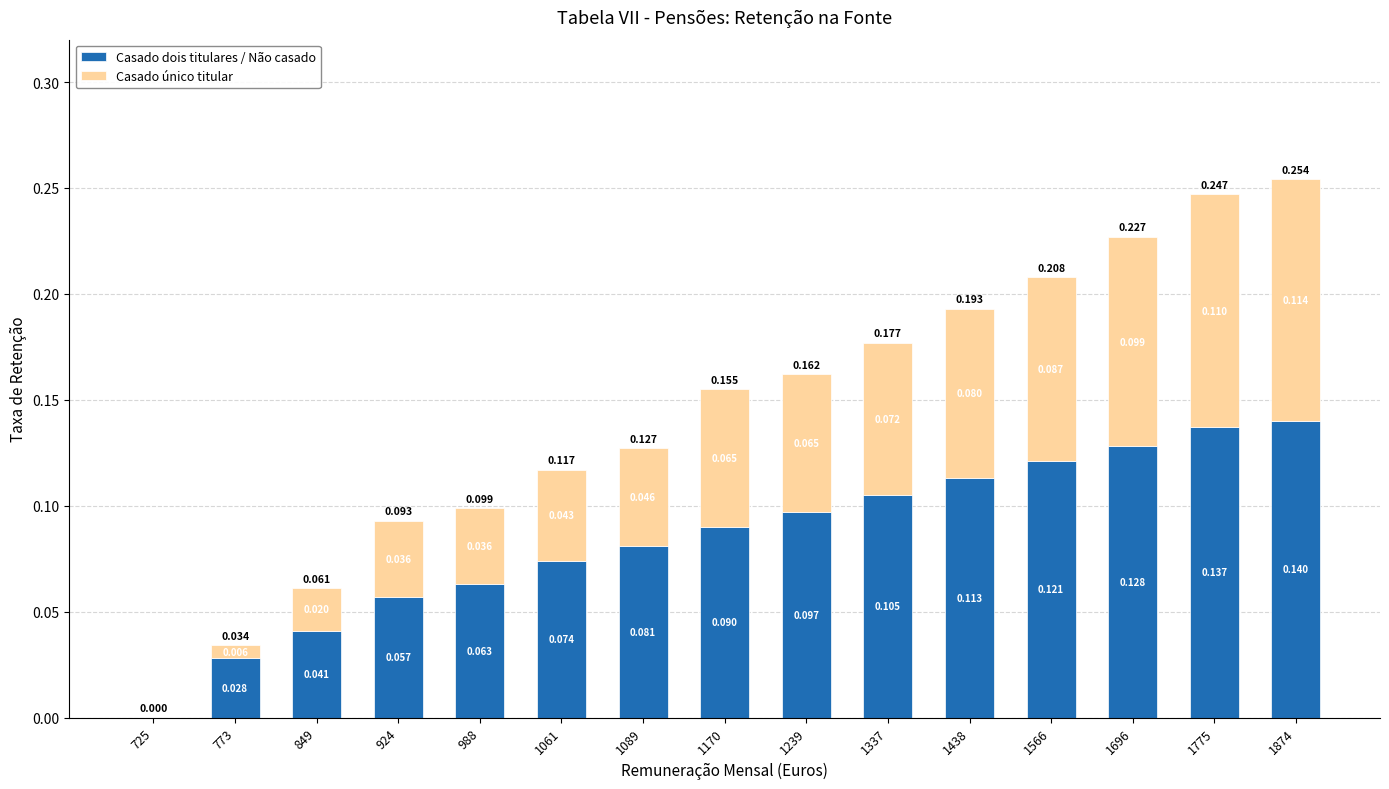

Count the number of categories in the chart.

15